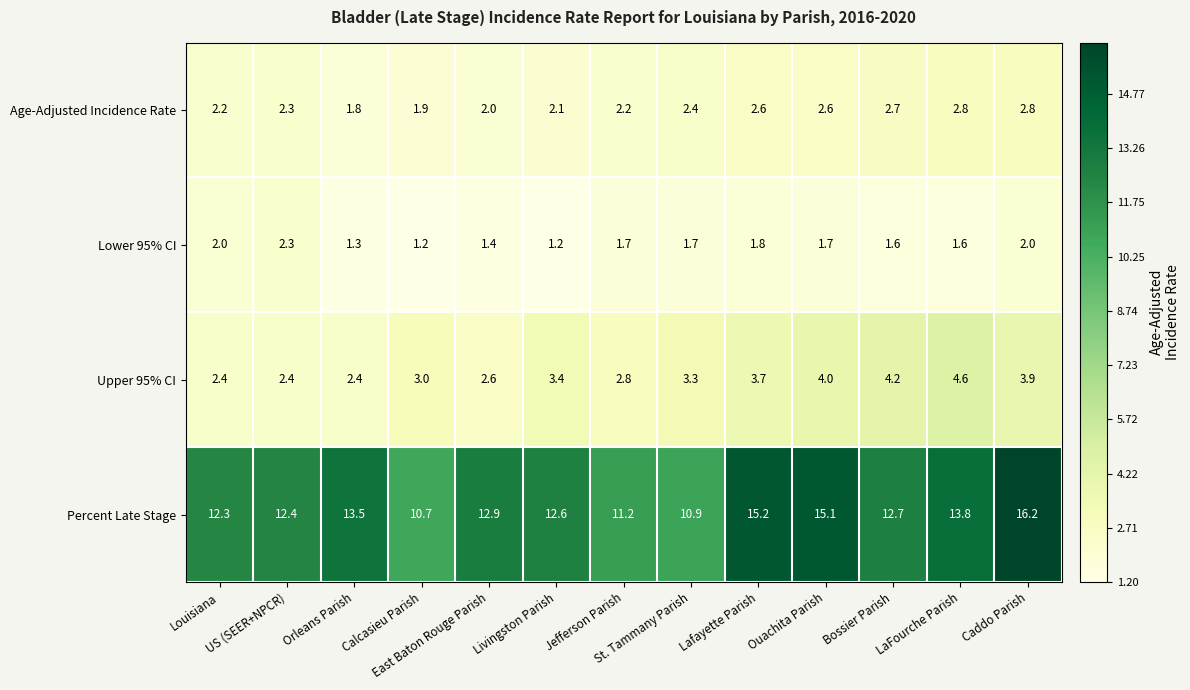

Which series has the largest total across all categories?

Percent Late Stage